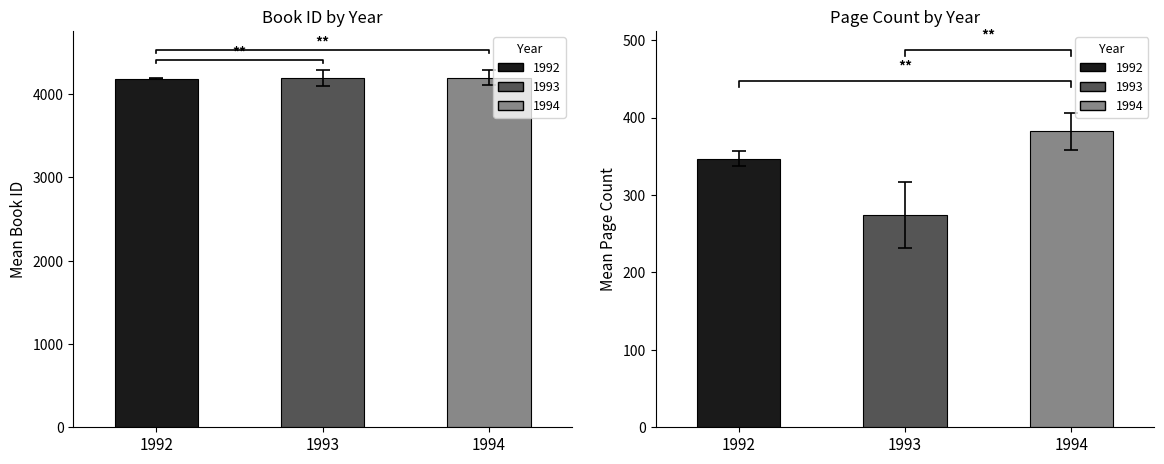

Is the value of id at 1992 greater than the value of pageCount at 1994?

Yes